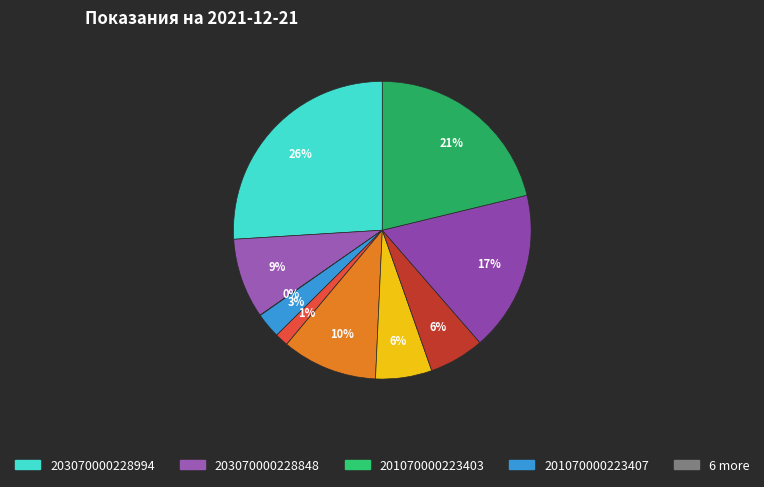

How many slices are in this pie chart?

10